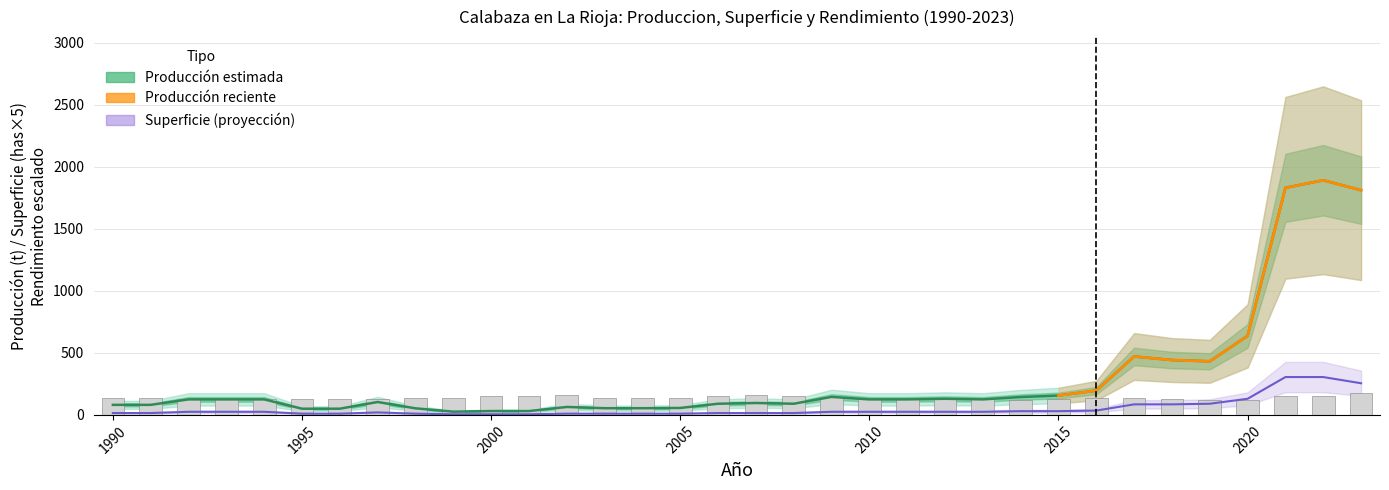

Which category has the lowest value across all series?

1999